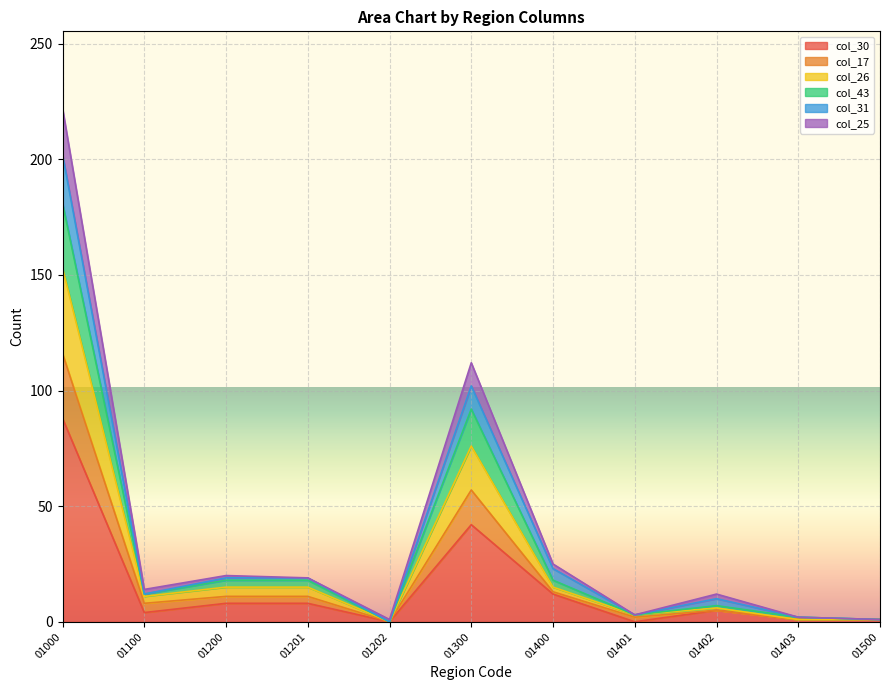

How many categories are shown in the chart?

11